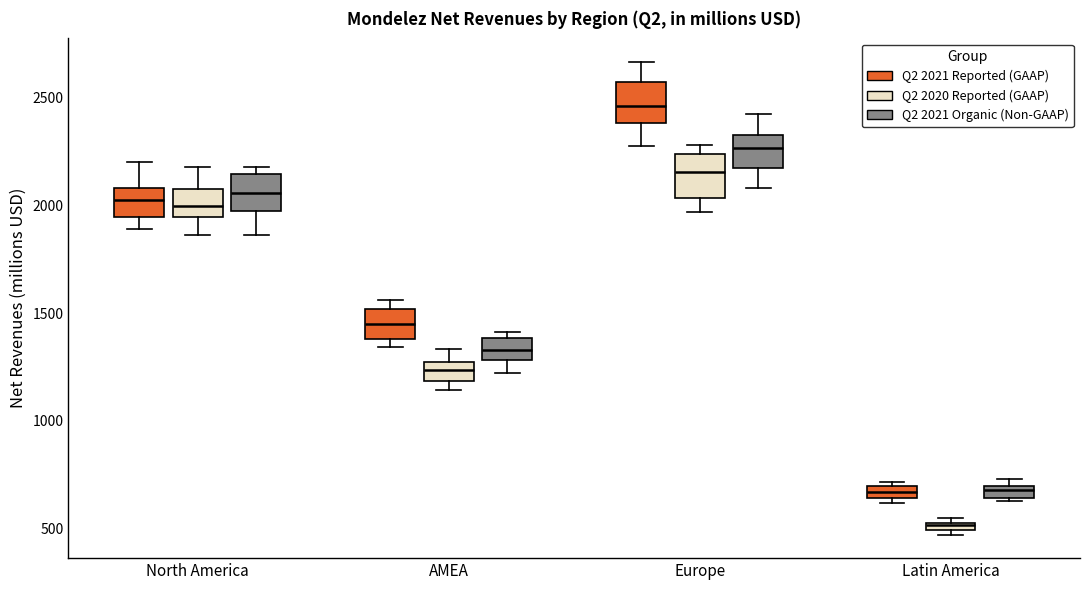

Where does the lower whisker of the box for North America (Q2 2021 Reported (GAAP)) end on the y-axis? The values are not printed on the chart, so give them approximately, as read against the axis.

1900